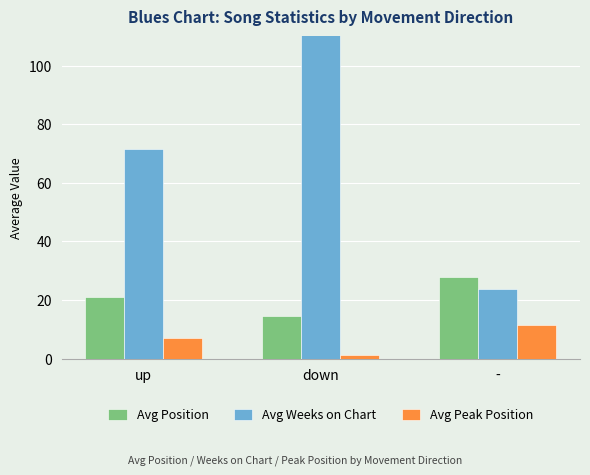

Reading left to right, list all the values displayed in this chart.

Avg Position: 21.1	14.5	28.0
Avg Weeks on Chart: 71.6	113.8	23.9
Avg Peak Position: 6.9	1.4	11.6